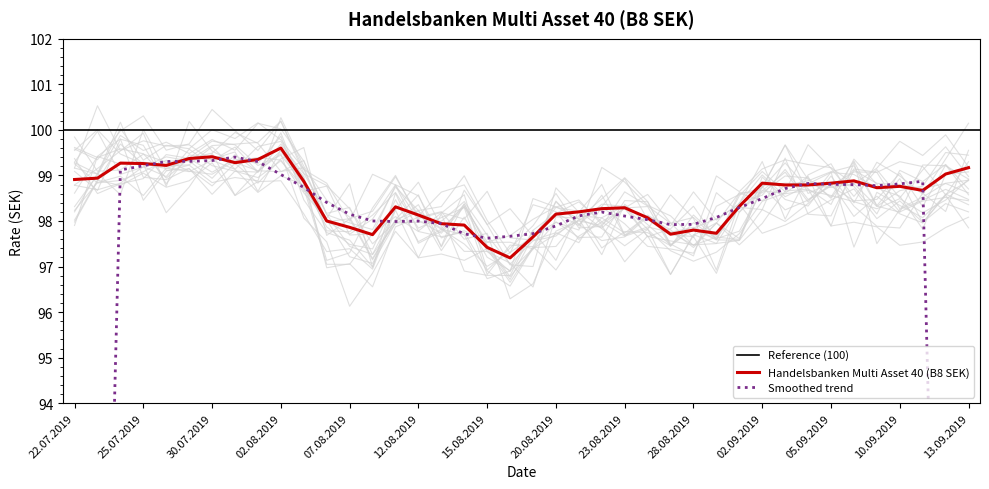

What is the change in value from 09.08.2019 to 26.08.2019?

-0.2